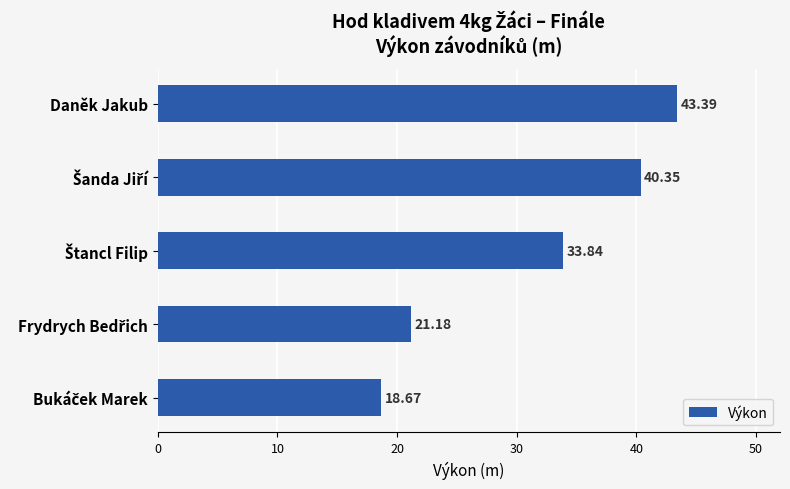

Which category has the highest value across all series?

Daněk Jakub